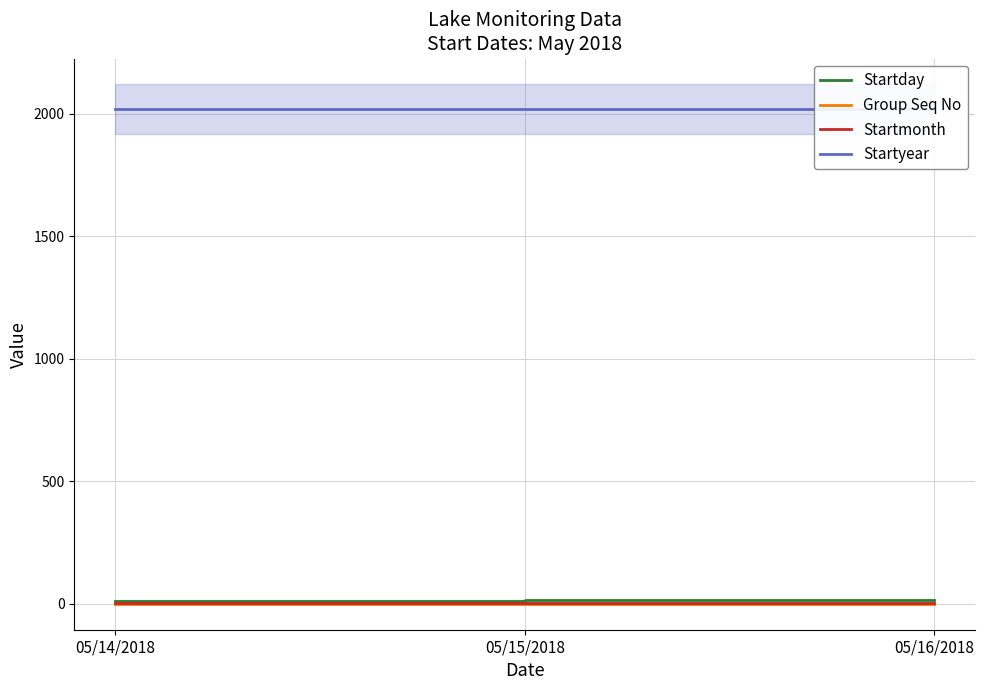

What is the approximate value of Startmonth at 05/16/2018?

5